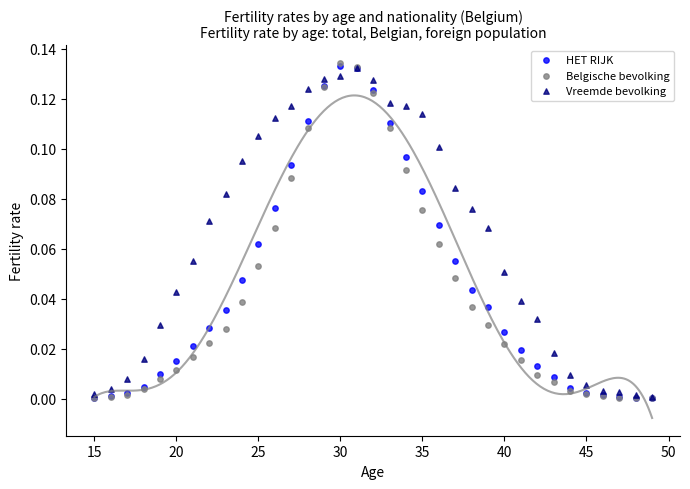

Which series has the widest spread of Y values?

Belgische bevolking